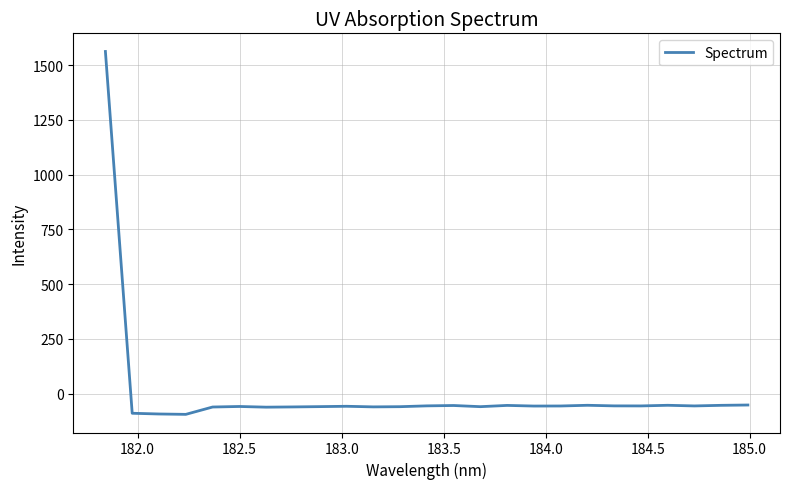

What is the minimum value shown in the chart?

-94.6